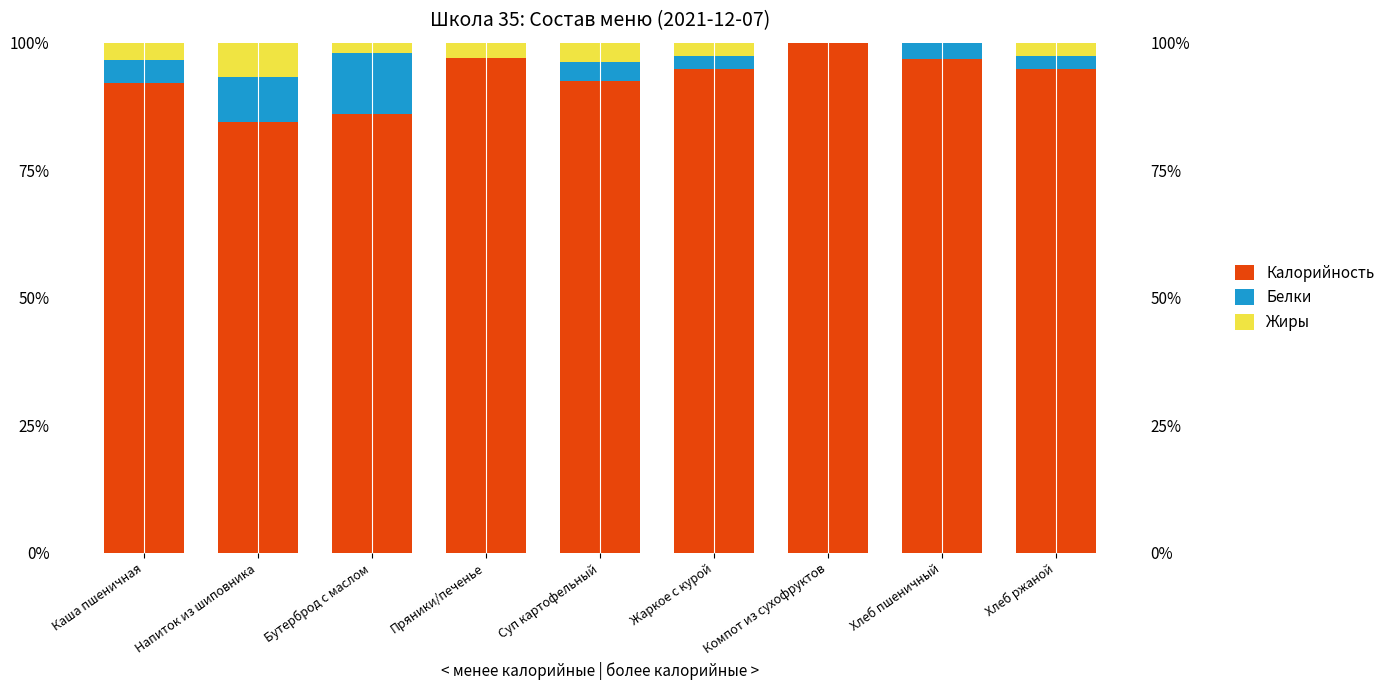

What are all the series names shown in the legend?

Калорийность, Белки, Жиры